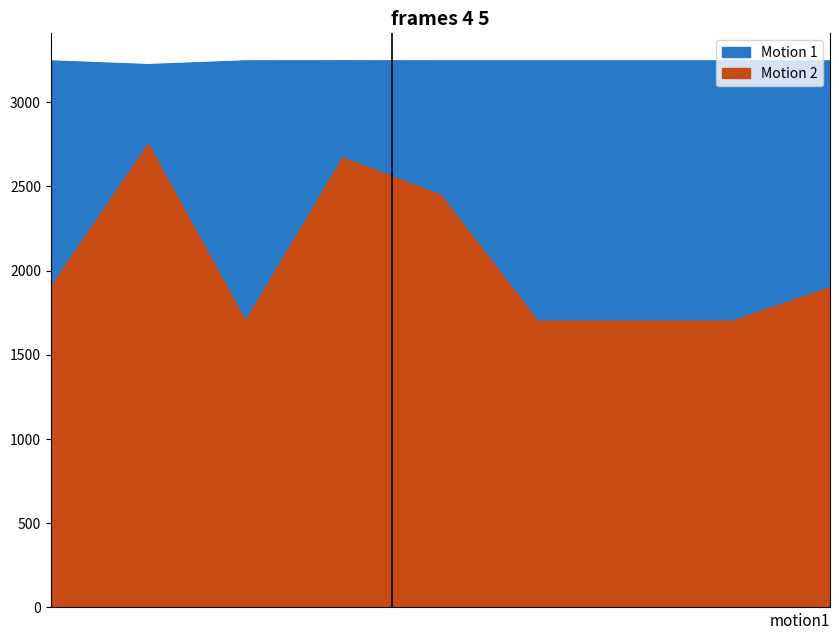

How many lines are shown in the chart?

2